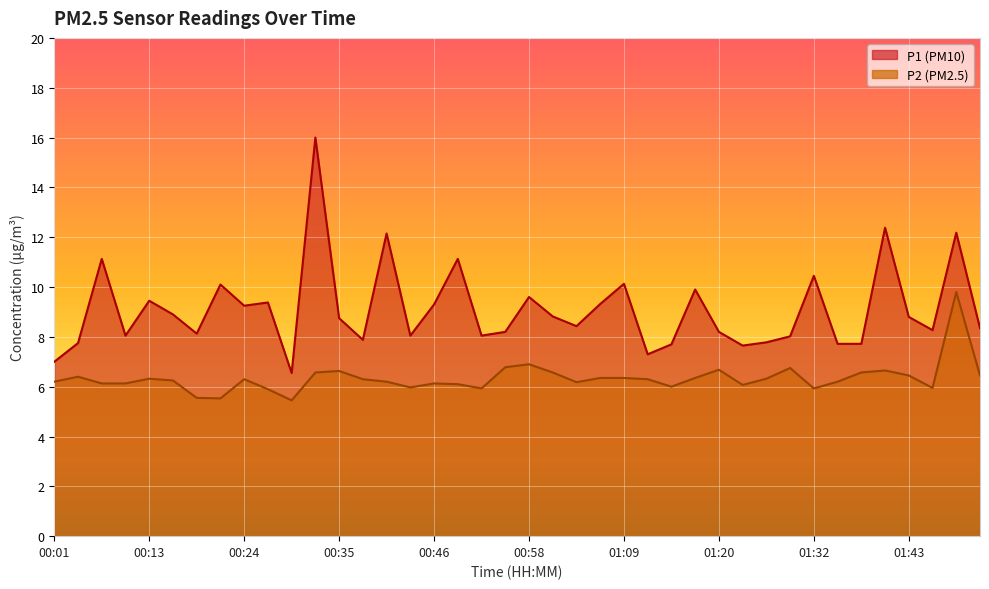

Between 01:49 and 00:10, which is larger?

01:49